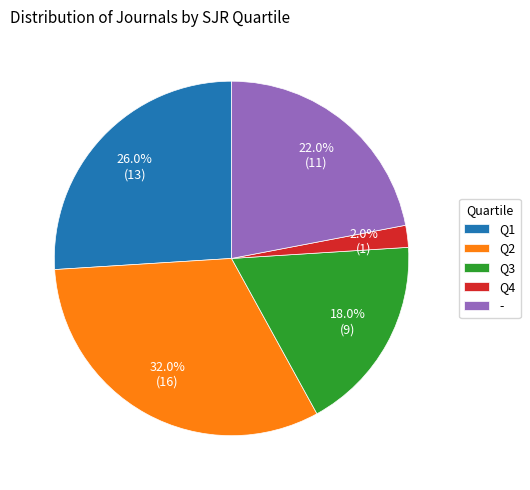

Is there any slice that represents more than half of the pie?

No